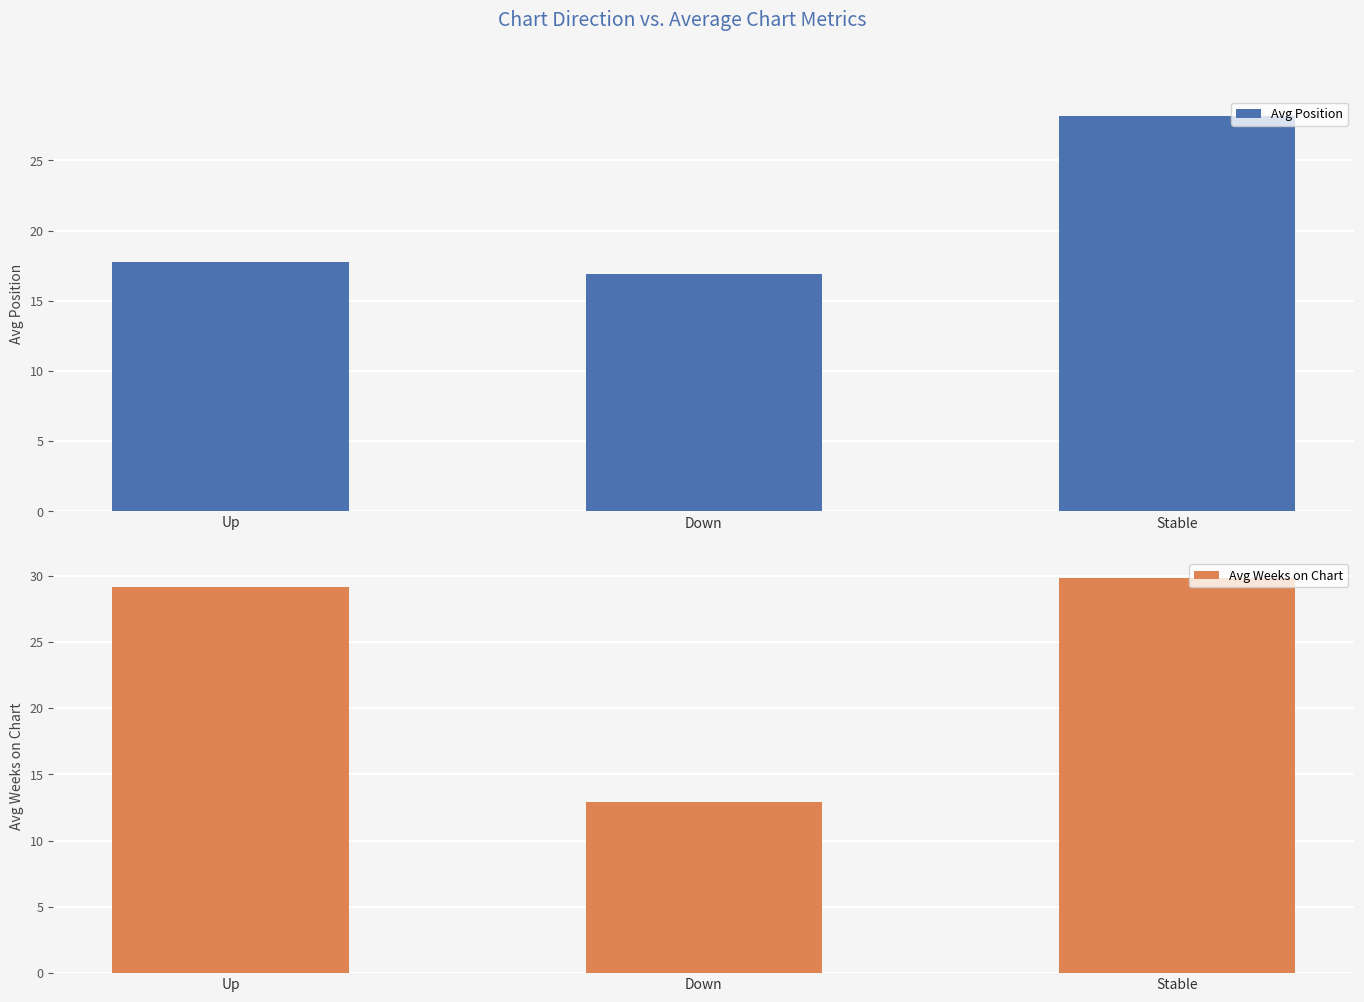

At which category is the sum across all series the highest?

Stable